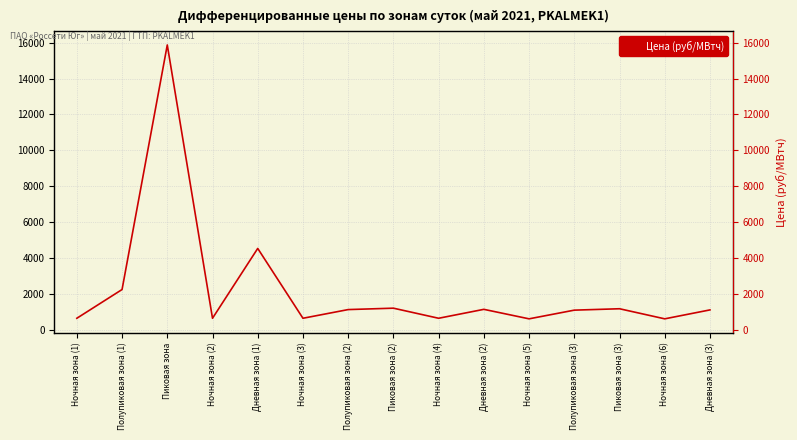

At which category does the data reach its first local peak?

Пиковая зона